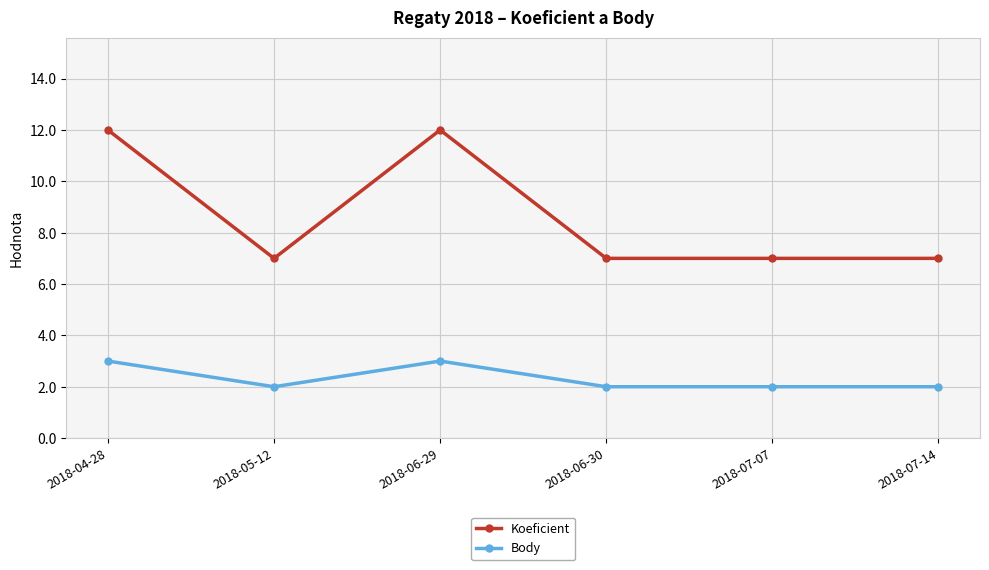

The value of Koeficient at 2018-05-12 is 5. True or false?

False